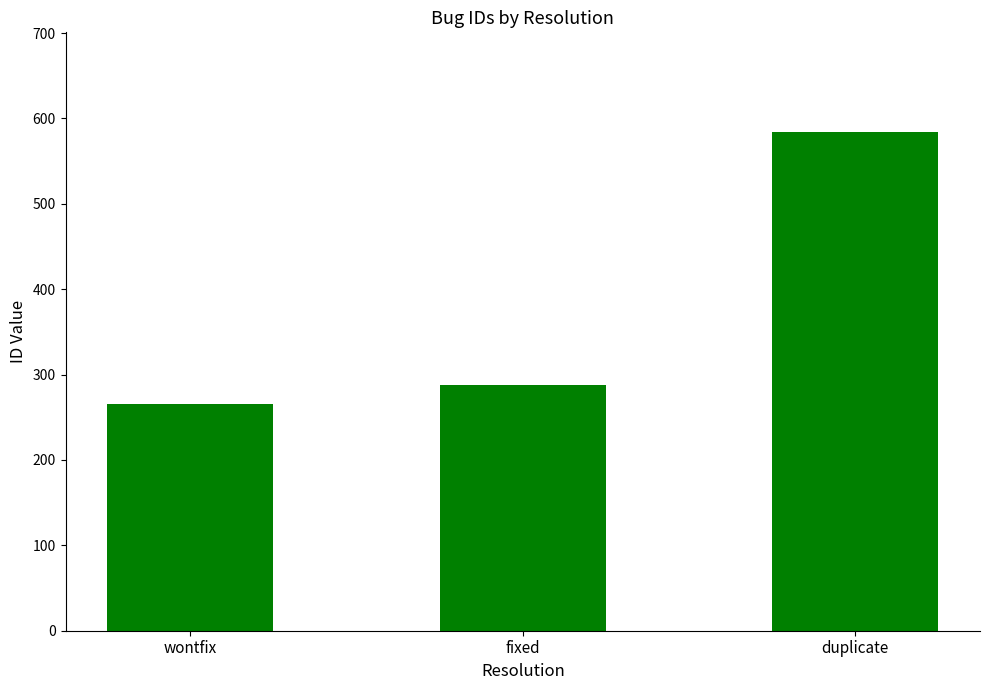

Between wontfix and fixed, which is larger?

fixed